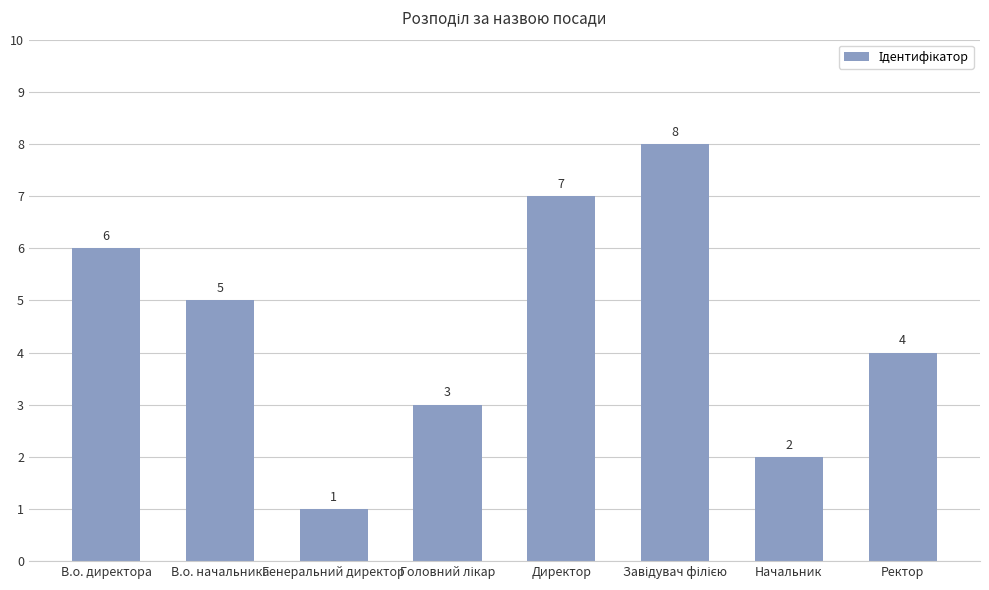

What is the sum of all values?

36